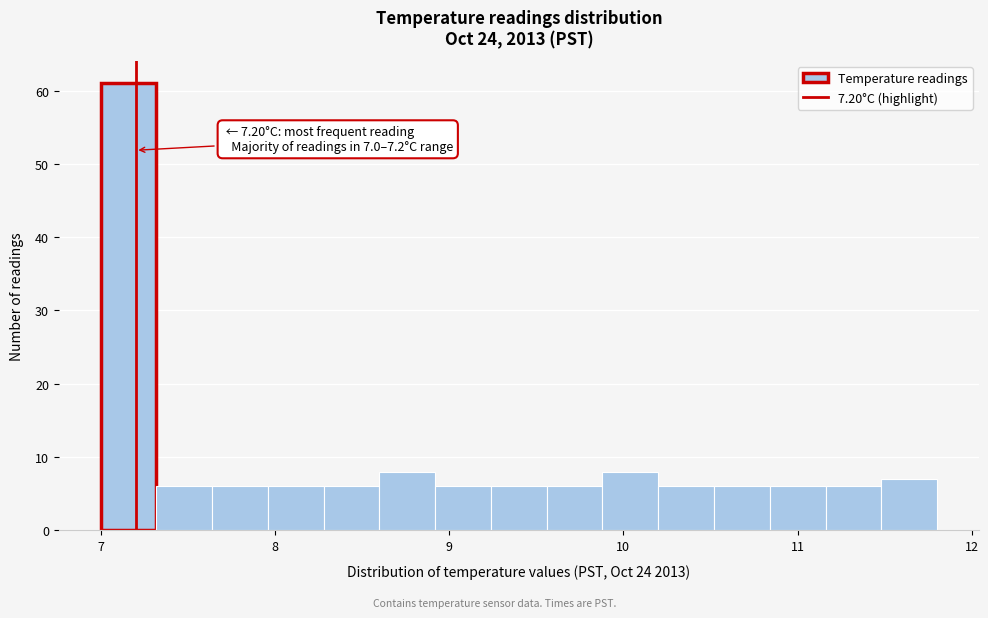

Around what value on the x-axis is the tallest bar? Give the approximate position of its centre, as read against the axis.

7.2